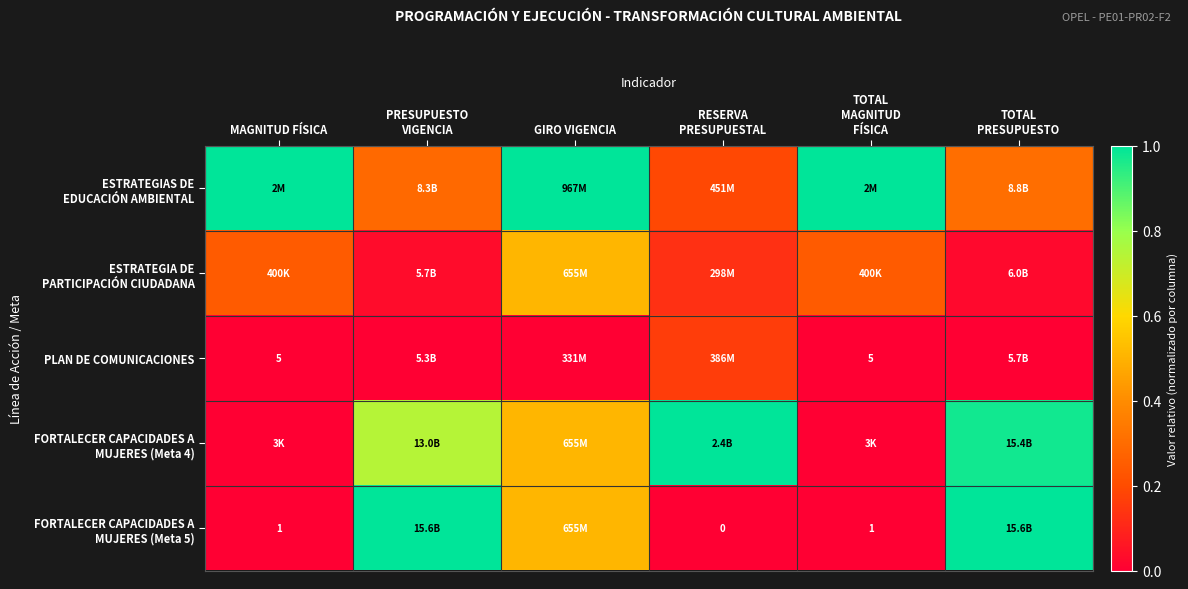

The value of ESTRATEGIAS DE EDUCACIÓN AMBIENTAL at TOTAL PRESUPUESTO is 0.3. True or false?

True